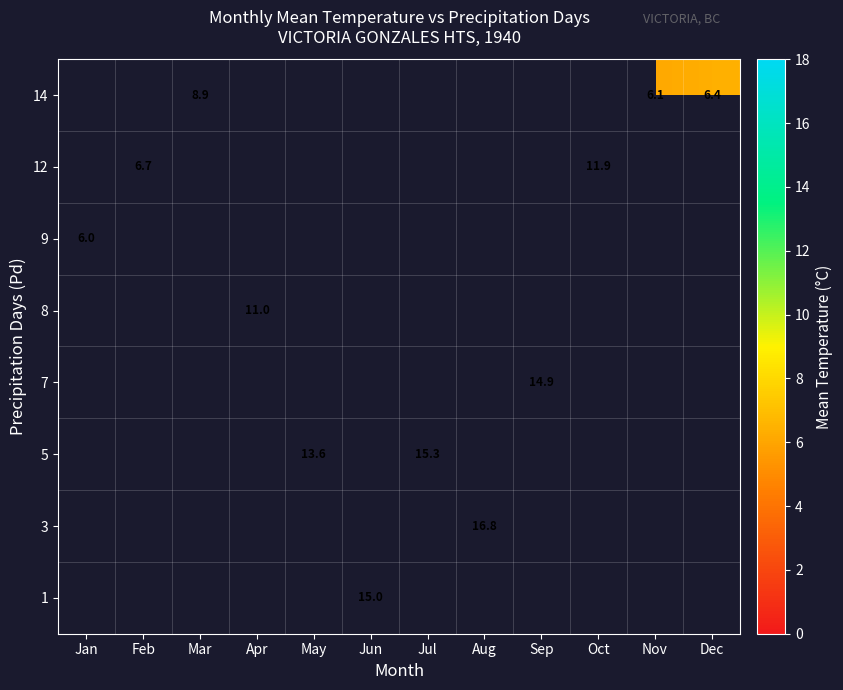

At which category does the chart reach its peak across all series?

Aug